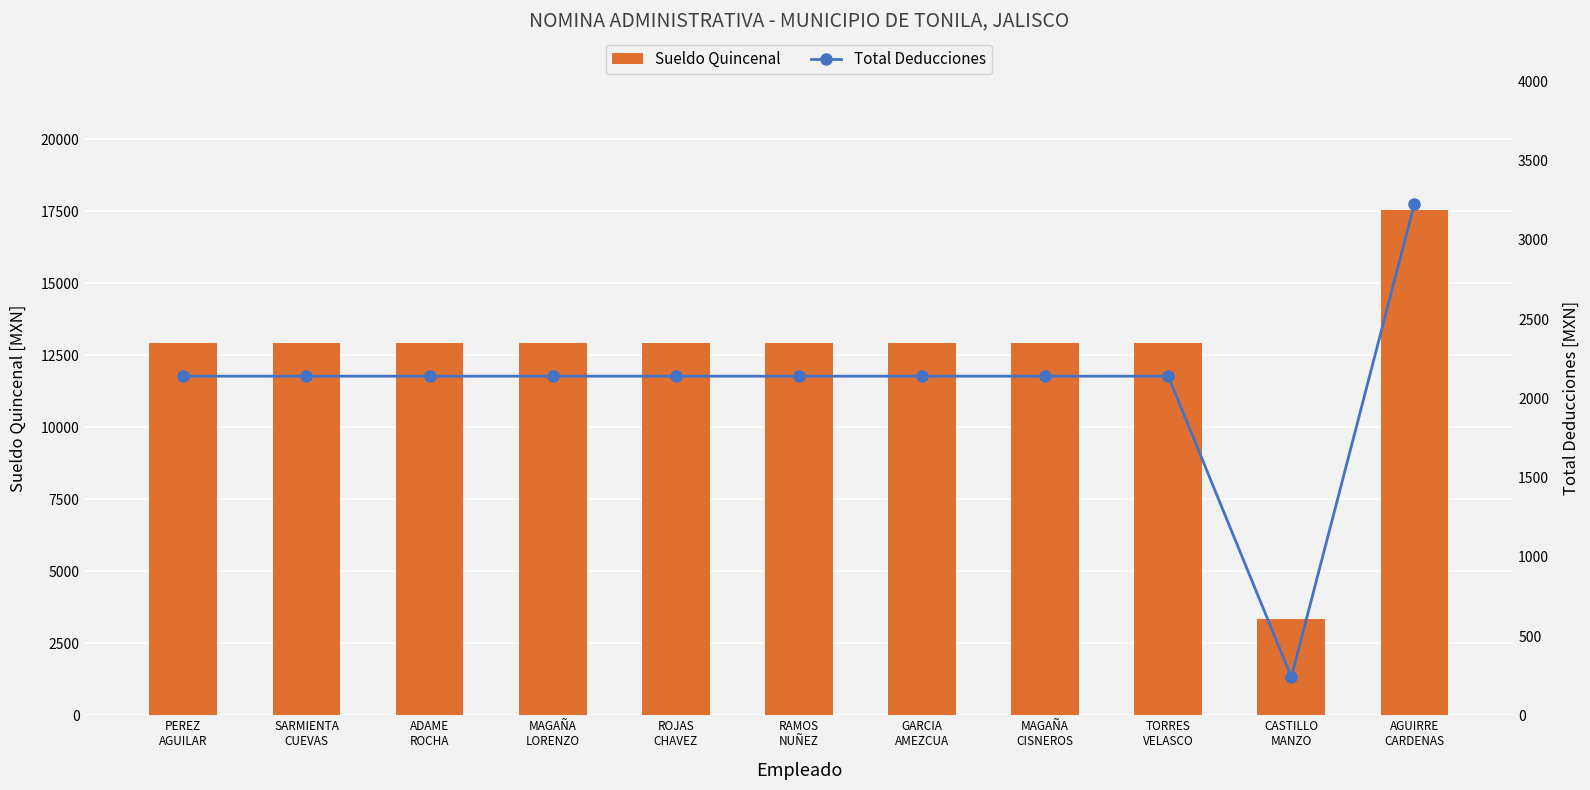

Which category has the lowest value across all series?

CASTILLO
MANZO